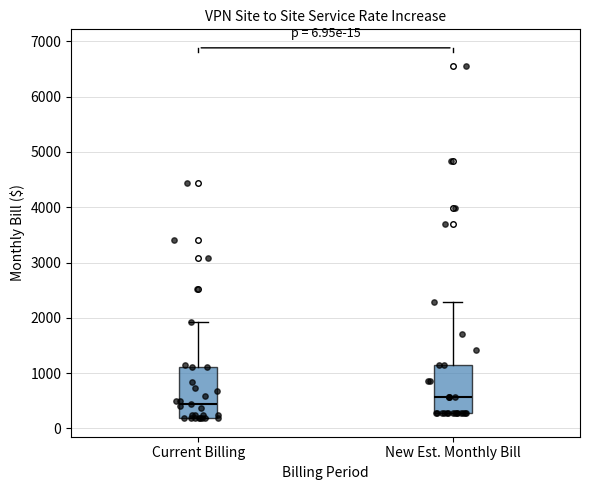

Which box's median line is the lowest?

Current Billing